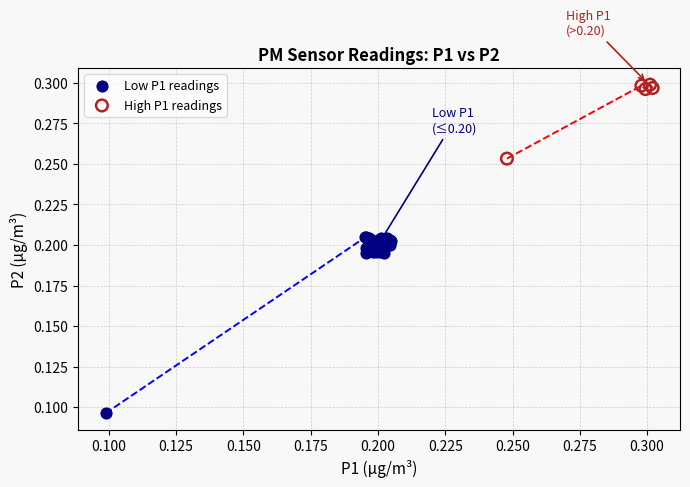

Which series reaches the minimum Y coordinate?

Low P1 readings